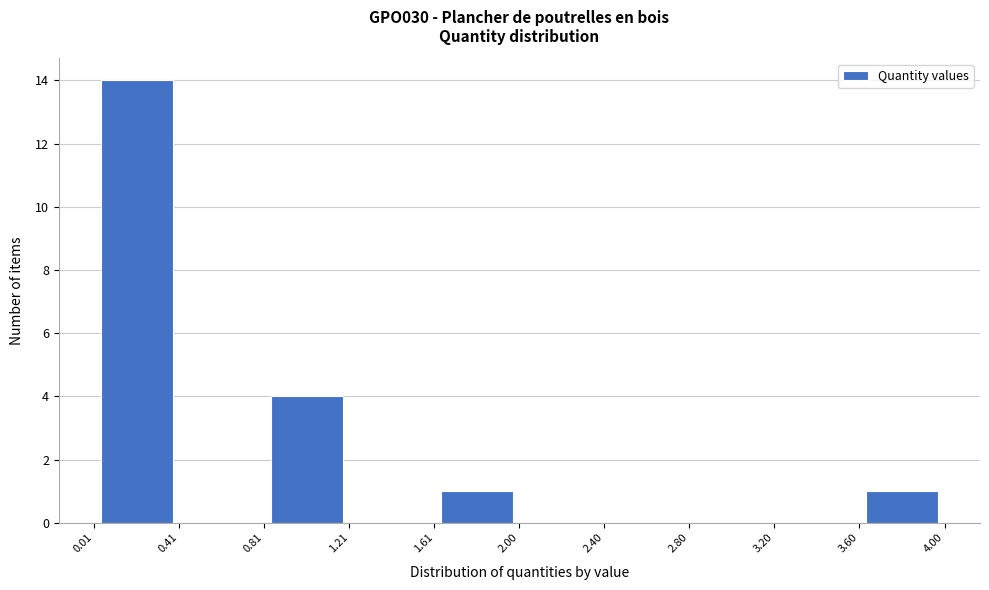

Reading left to right, list every bar in this chart as the range it spans on the x-axis followed by its height. The values are not printed on the chart, so give them approximately, as read against the axis.

0.01 to 0.41: 14
0.41 to 0.81: 0
0.81 to 1.21: 4
1.21 to 1.61: 0
1.61 to 2.00: 1
2.00 to 2.40: 0
2.40 to 2.80: 0
2.80 to 3.20: 0
3.20 to 3.60: 0
3.60 to 4.00: 1